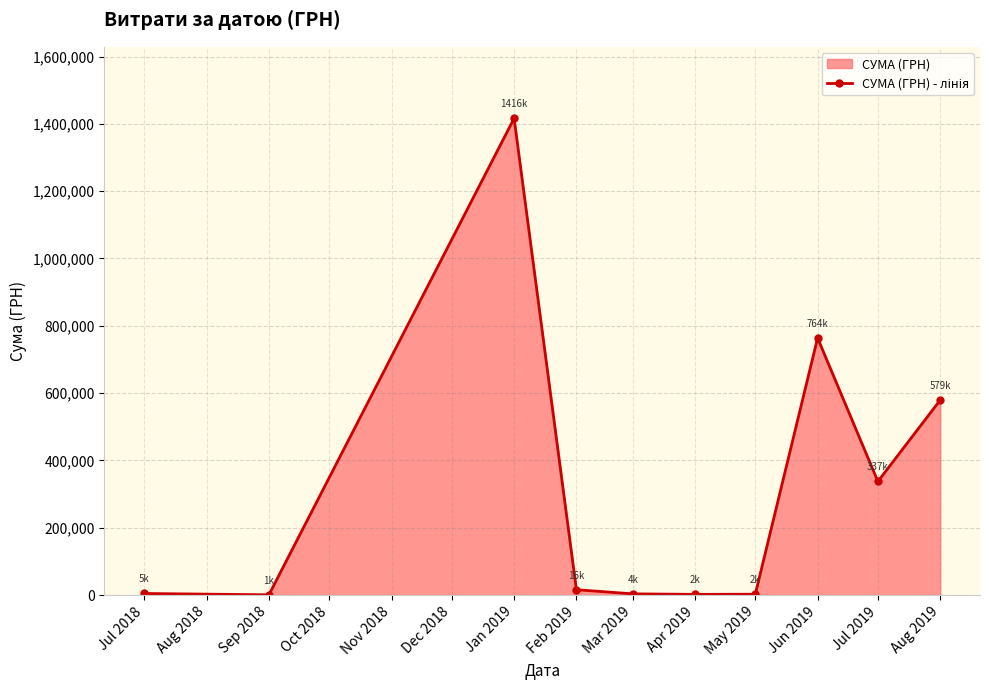

Reading left to right, extract all data points from this chart.

4614.0	660.0	1416439.6	15853.9	3538.6	1980.0	2450.0	763747.1	337463.3	579339.7